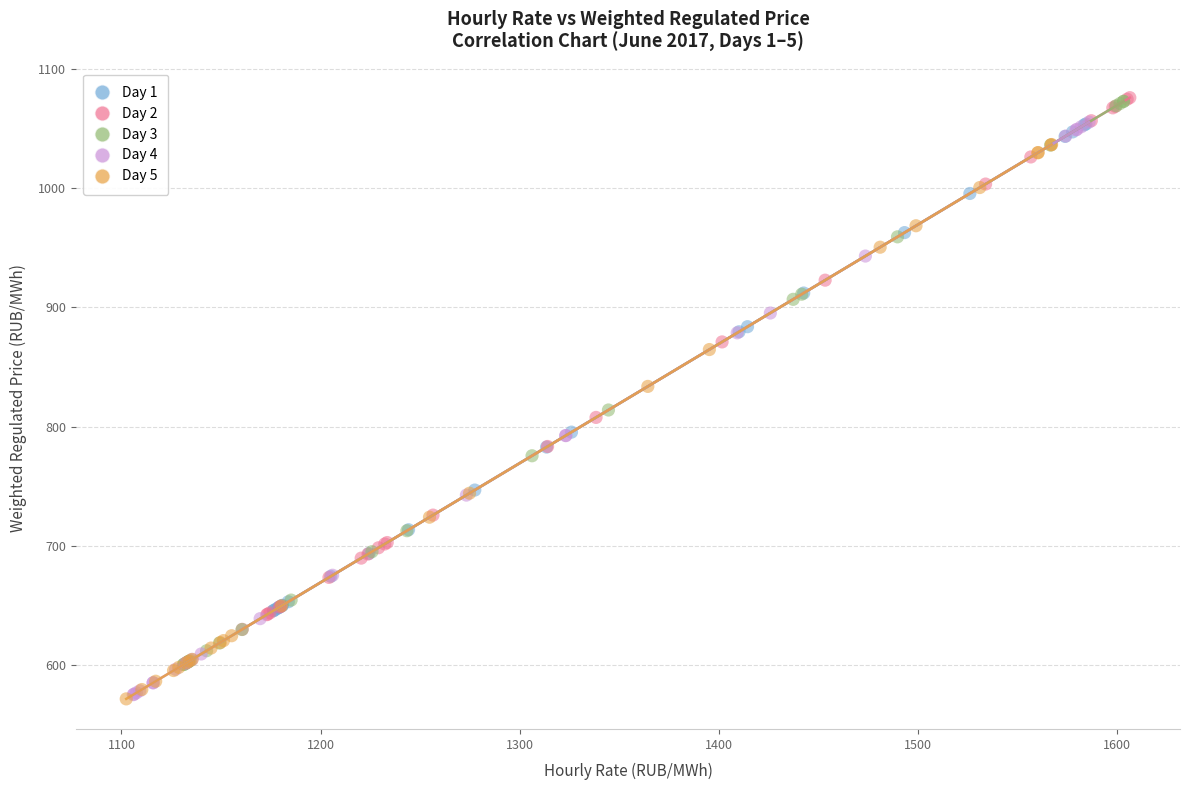

Which series has the largest Y range (max minus min)?

Day 4